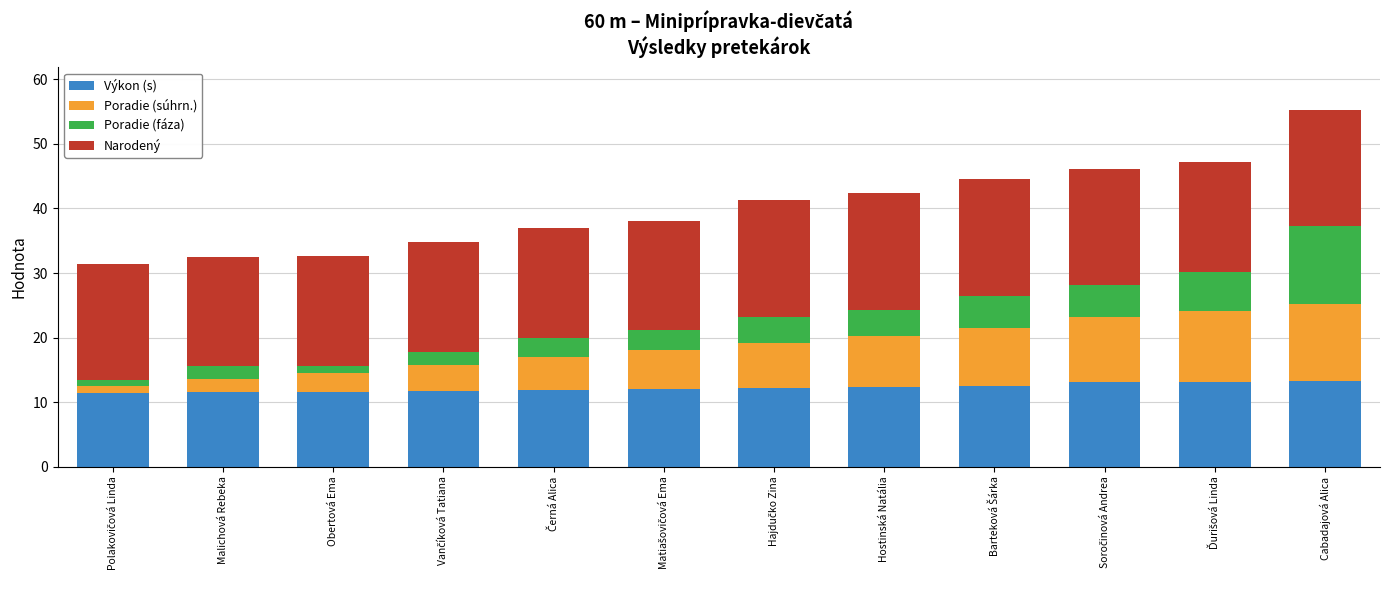

What are all the series names shown in the legend?

Výkon (s), Poradie (súhrn.), Poradie (fáza), Narodený